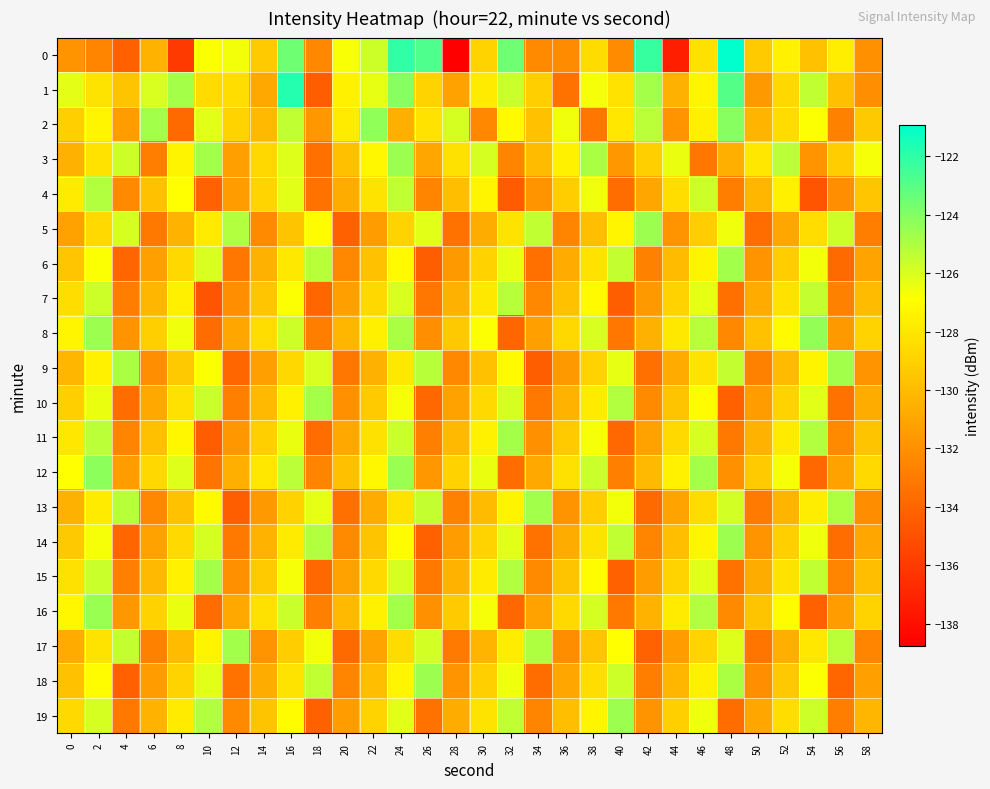

At which category is the sum across all series the highest?

24